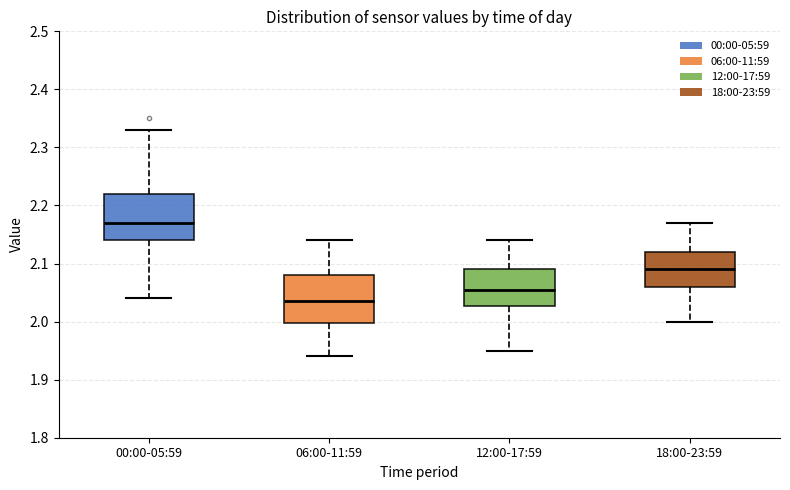

Reading left to right, transcribe this box plot: for each box, give where its median line is, the range the box spans, and where its two whiskers end, as read against the y-axis. The values are not printed on the chart, so give them approximately, as read against the axis.

00:00-05:59: median 2.17, box 2.14 to 2.22, whiskers 2.04 to 2.33
06:00-11:59: median 2.04, box 2.00 to 2.08, whiskers 1.94 to 2.14
12:00-17:59: median 2.06, box 2.03 to 2.09, whiskers 1.95 to 2.14
18:00-23:59: median 2.09, box 2.06 to 2.12, whiskers 2.00 to 2.17